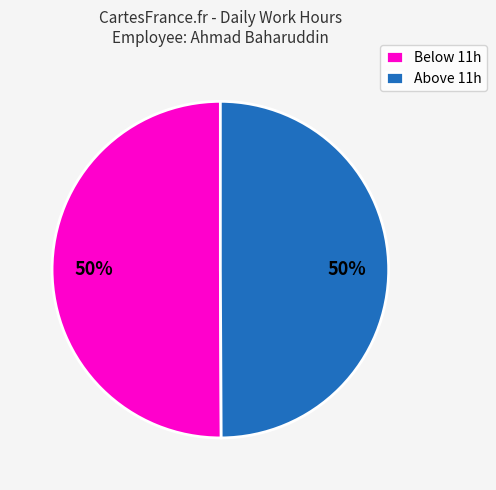

To the nearest percent, what percentage of the pie is Above 11h?

50%